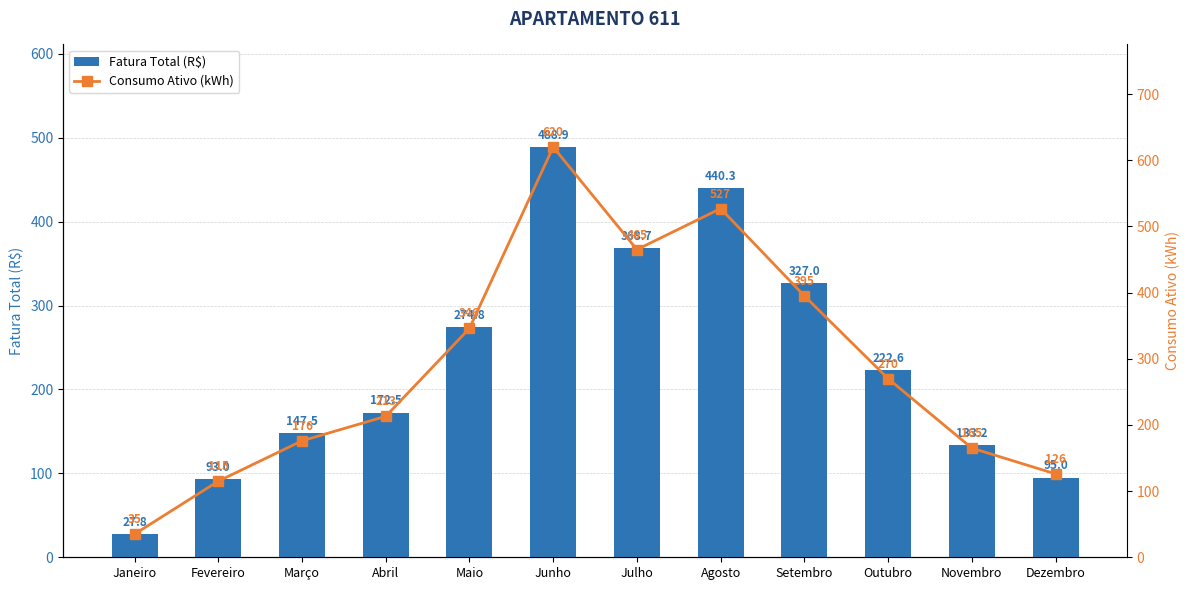

True or false: Consumo Ativo (kWh) has a value of 126.0 at Dezembro.

True